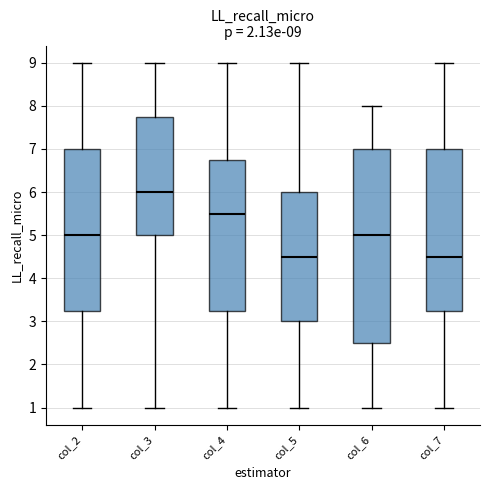

Comparing the boxes themselves (not the whiskers), which one is the tallest?

col_6